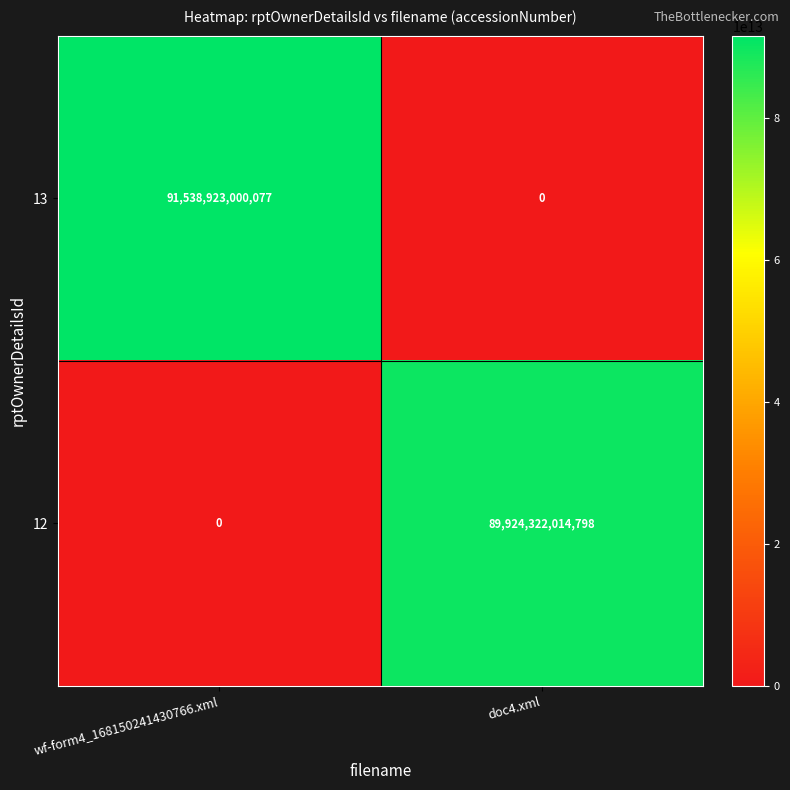

The 13 series shows -62529019359531 at doc4.xml. True or false?

False